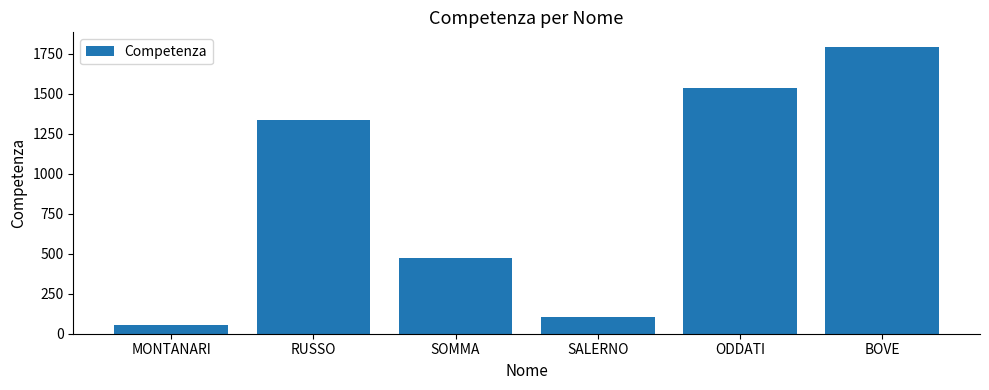

Where is the data nearest to the value 926?

RUSSO